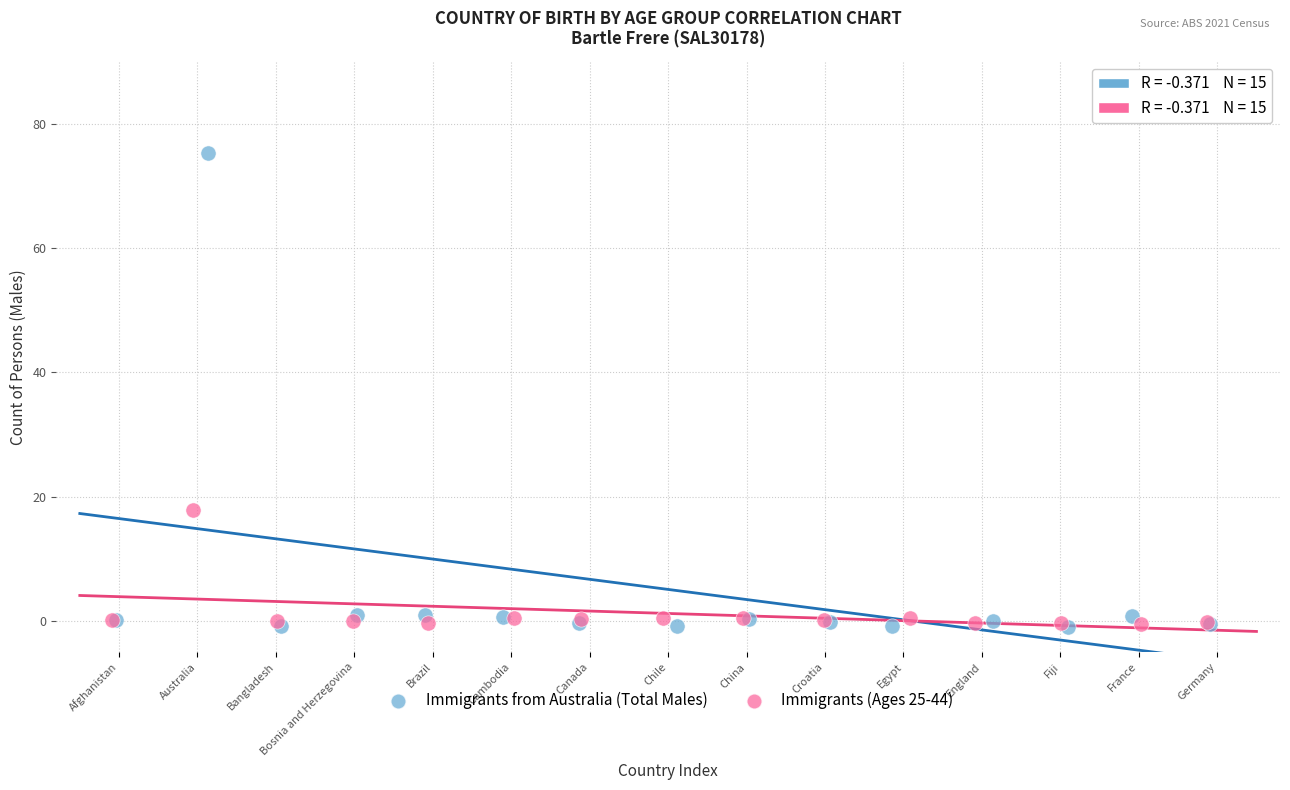

Which series has the largest Y range (max minus min)?

Immigrants from Australia (Total Males)